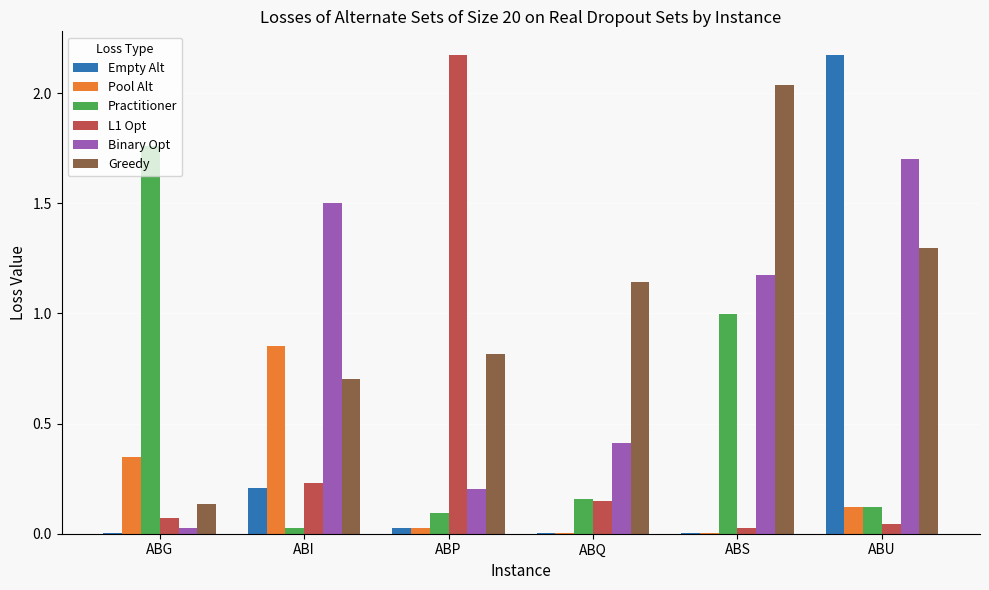

The Binary Opt series shows 0.1 at ABP. True or false?

False